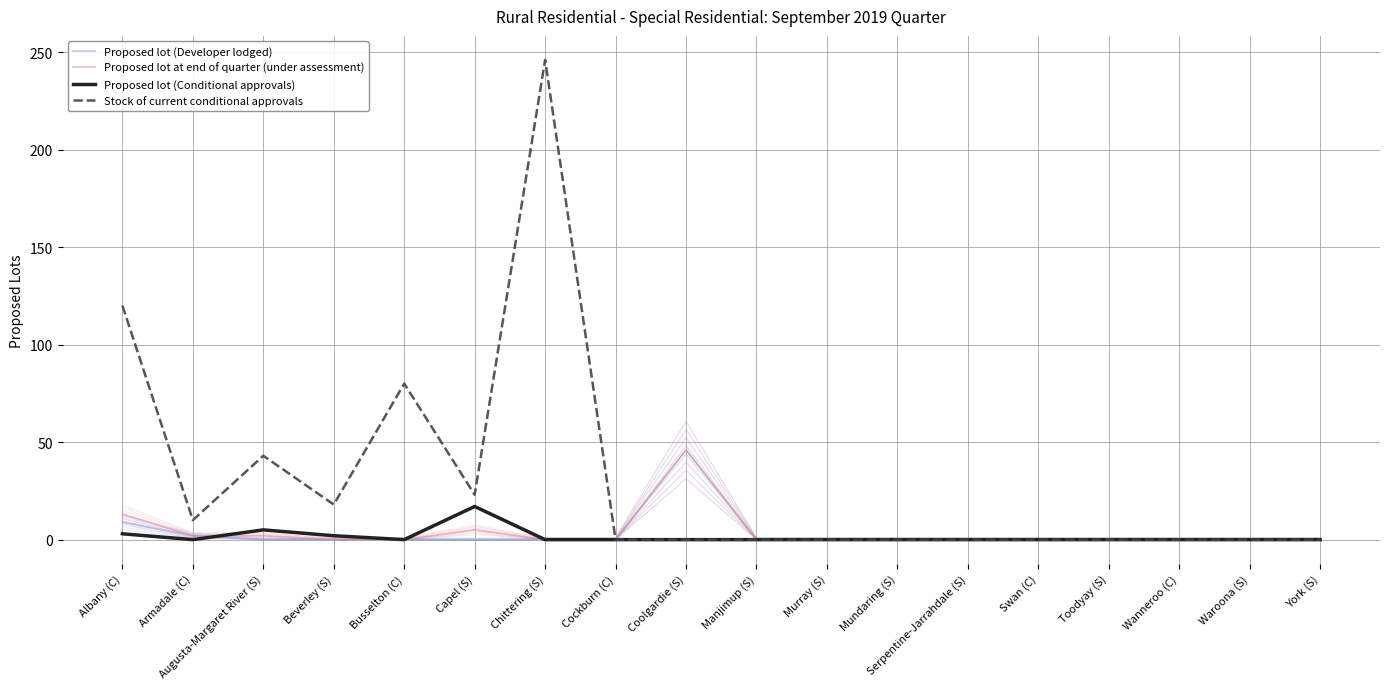

How many times do Proposed lot (Developer lodged) and Proposed lot (Conditional approvals) cross each other?

1